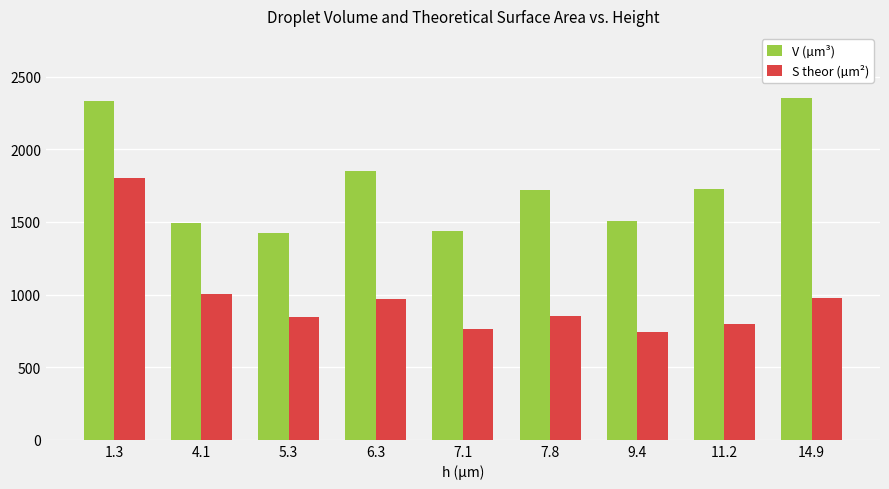

List the series in order of their overall mean, highest first.

V (µm³), S theor (µm²)